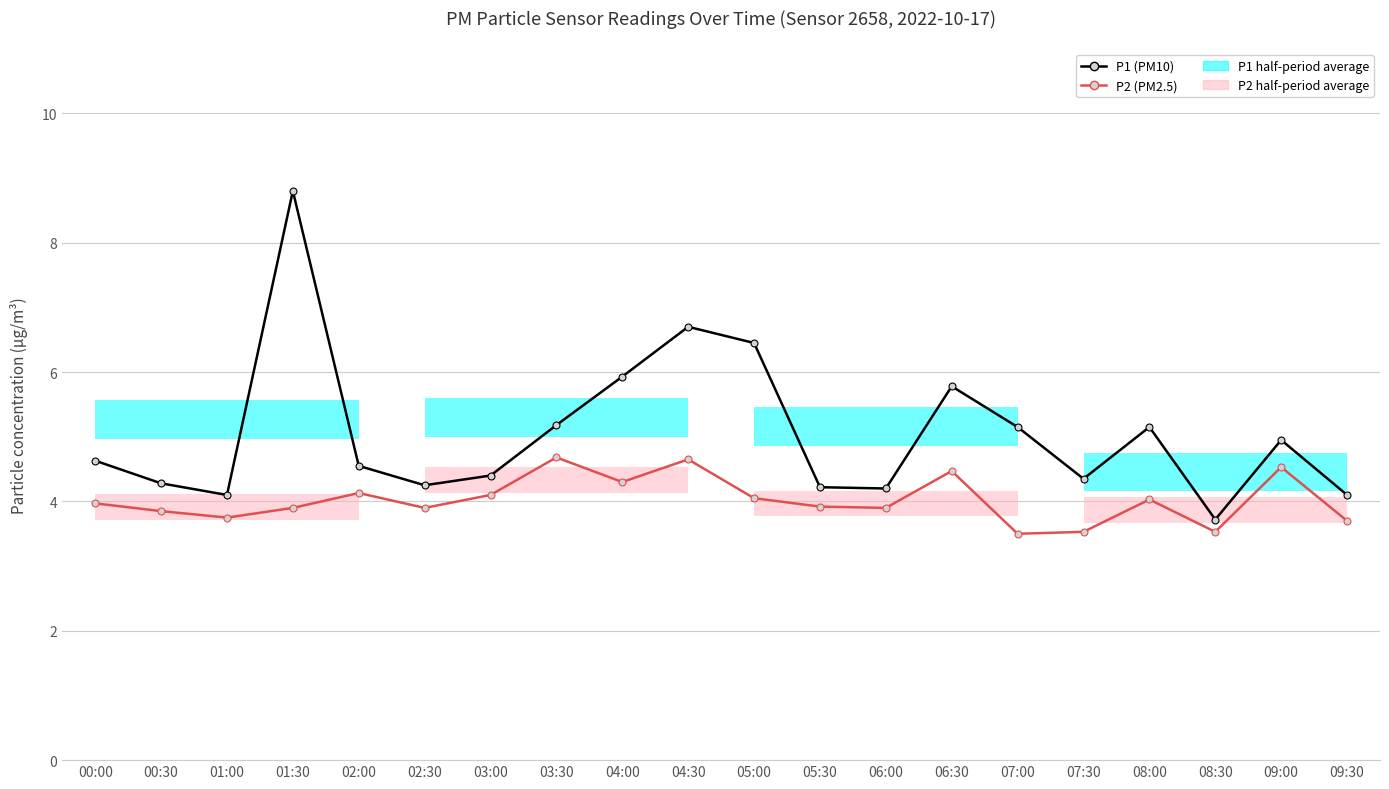

Which category has the lowest value in the P2 series?

07:00